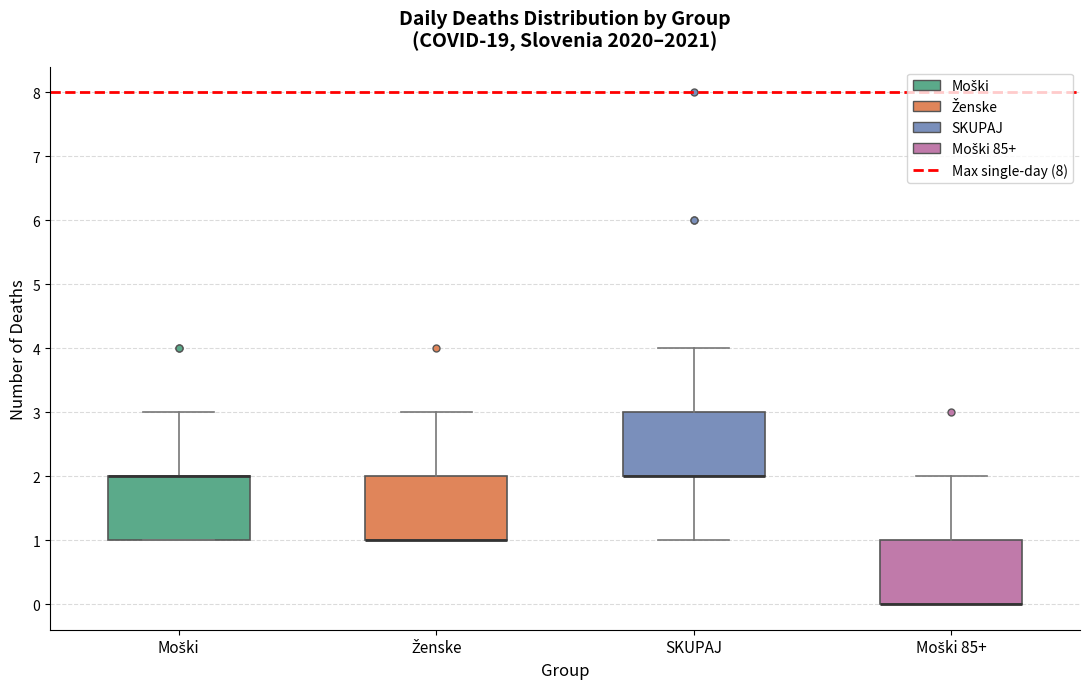

Reading left to right, transcribe this box plot: for each box, give where its median line is, the range the box spans, and where its two whiskers end, as read against the y-axis. The values are not printed on the chart, so give them approximately, as read against the axis.

Moški: median 2 (drawn on the box's upper edge), box 1 to 2, whiskers 1 to 3
Ženske: median 1 (drawn on the box's lower edge), box 1 to 2, whiskers 1 to 3
SKUPAJ: median 2 (drawn on the box's lower edge), box 2 to 3, whiskers 1 to 4
Moški 85+: median 0 (drawn on the box's lower edge), box 0 to 1, whiskers 0 to 2